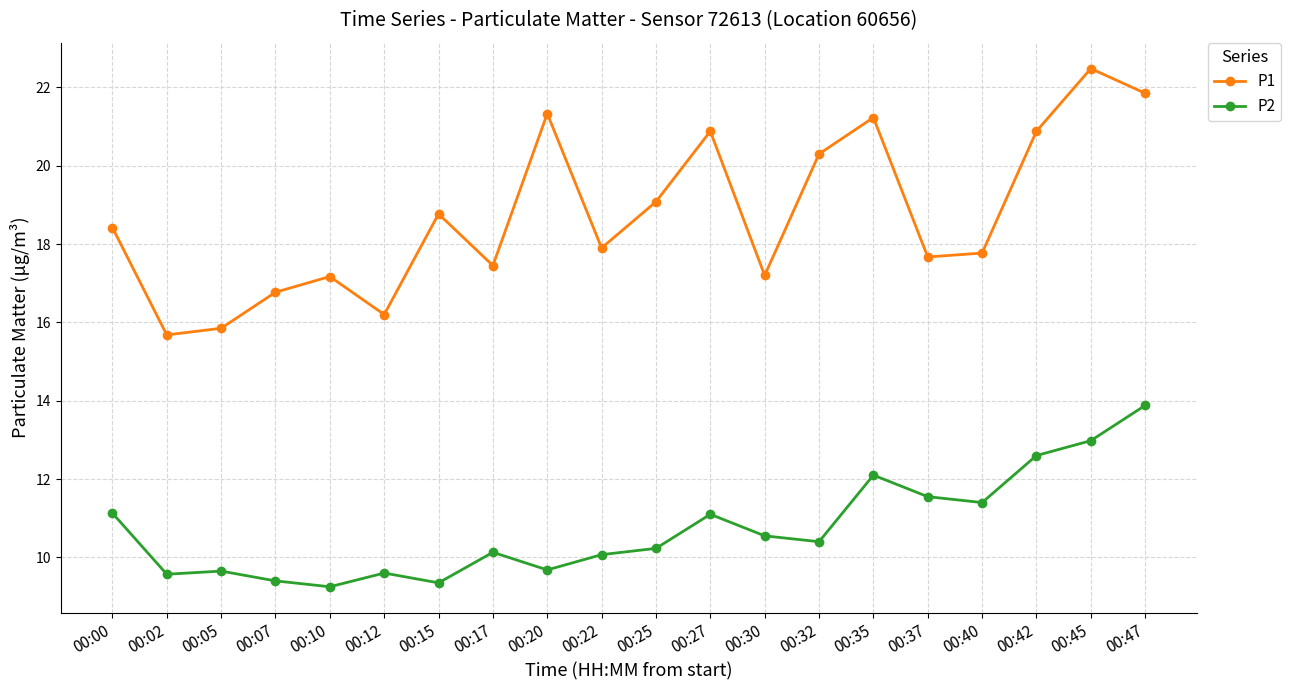

Does the chart have visible grid lines?

Yes